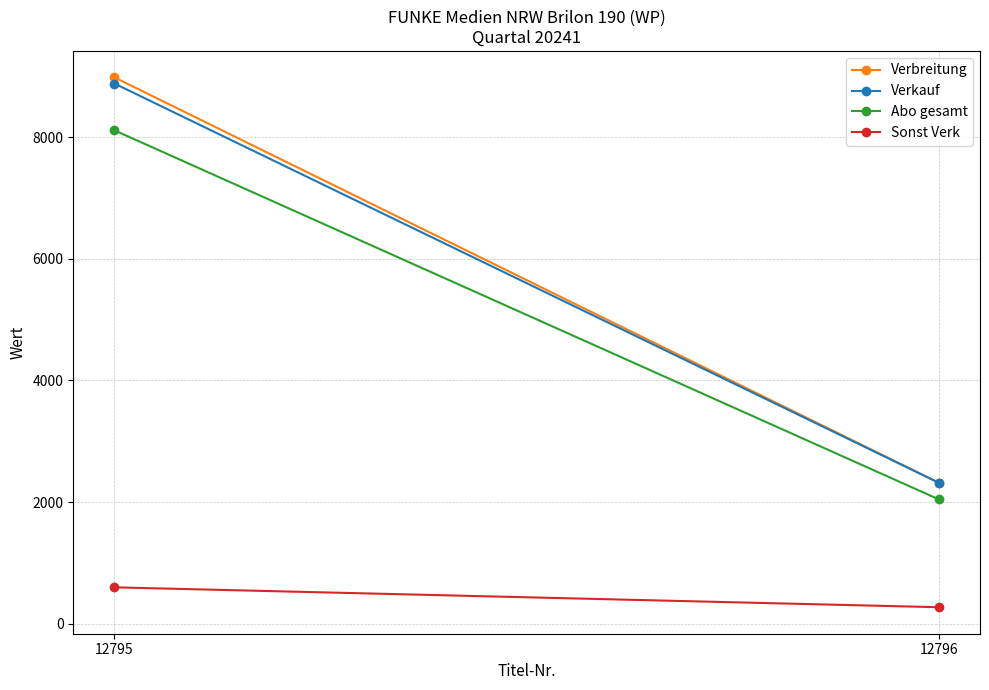

What is the difference between the Verbreitung values at 12795 and 12796?

6662